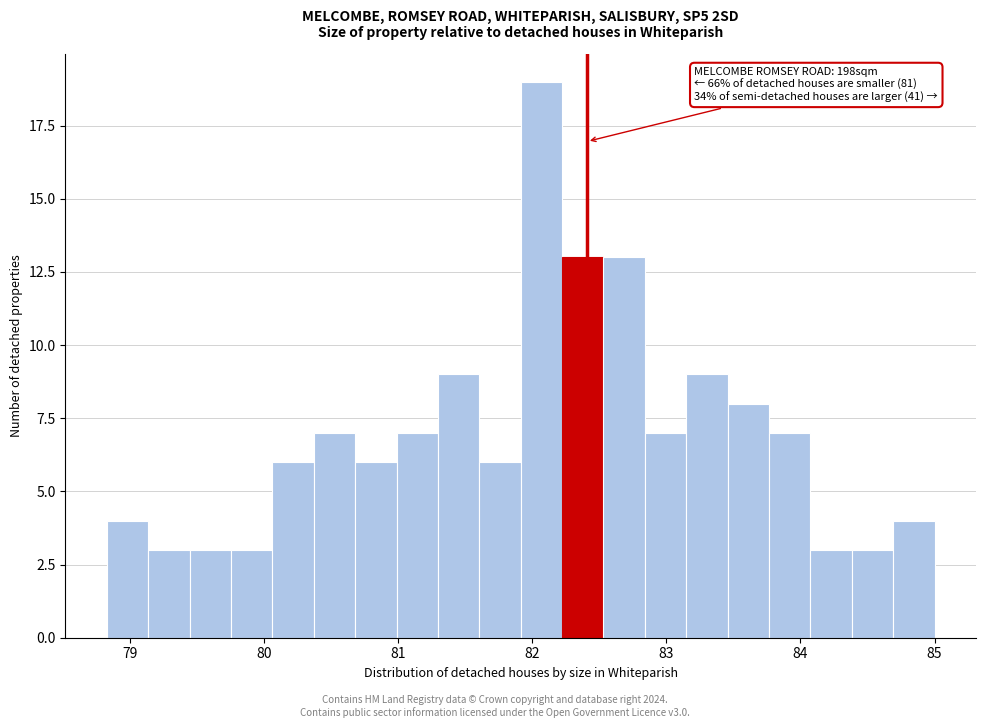

Read against the x-axis, roughly where is the centre of the tallest bar?

82.1